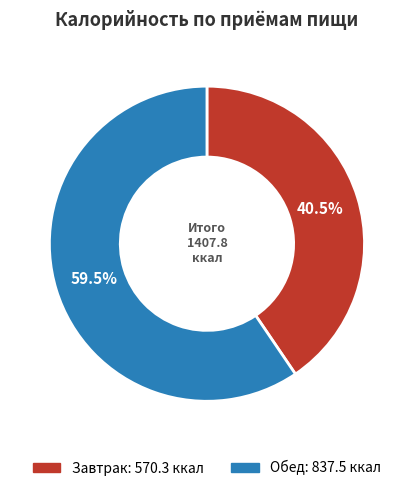

Does Обед represent more than half of the total?

Yes